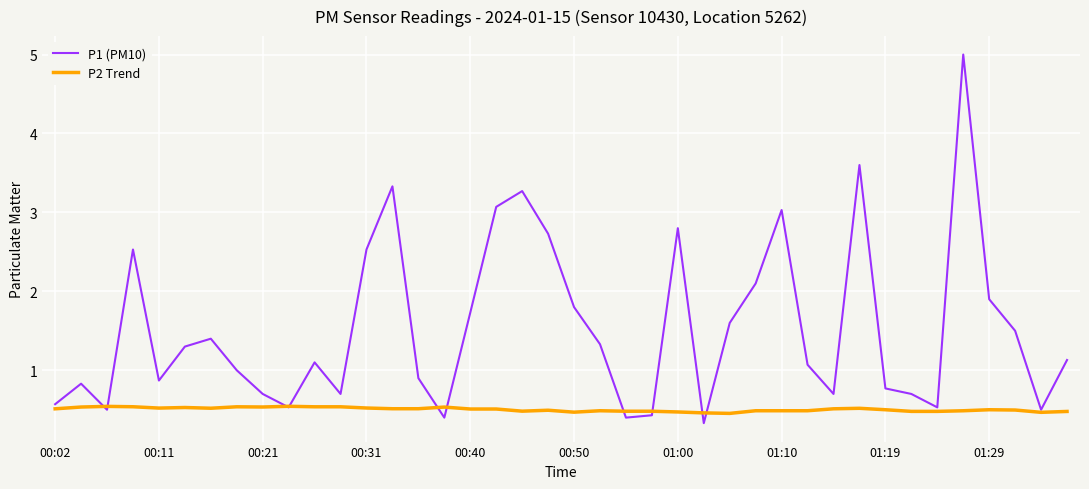

What is the minimum value shown in the chart?

0.3